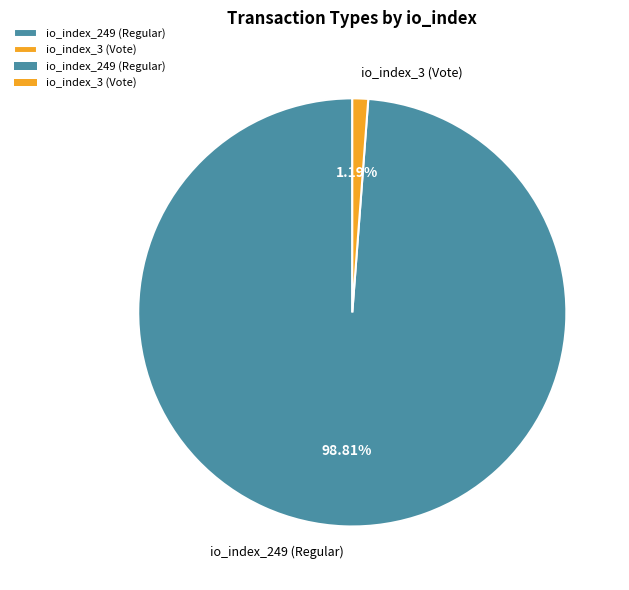

To the nearest percent, what percentage of the pie is io_index_249 (Regular)?

99%